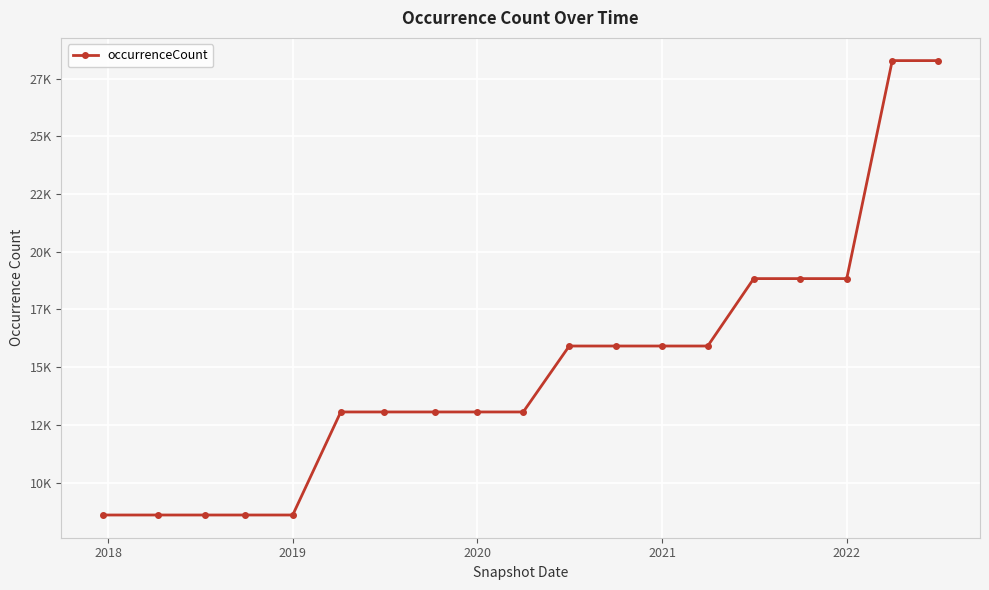

Does the chart have visible grid lines?

Yes